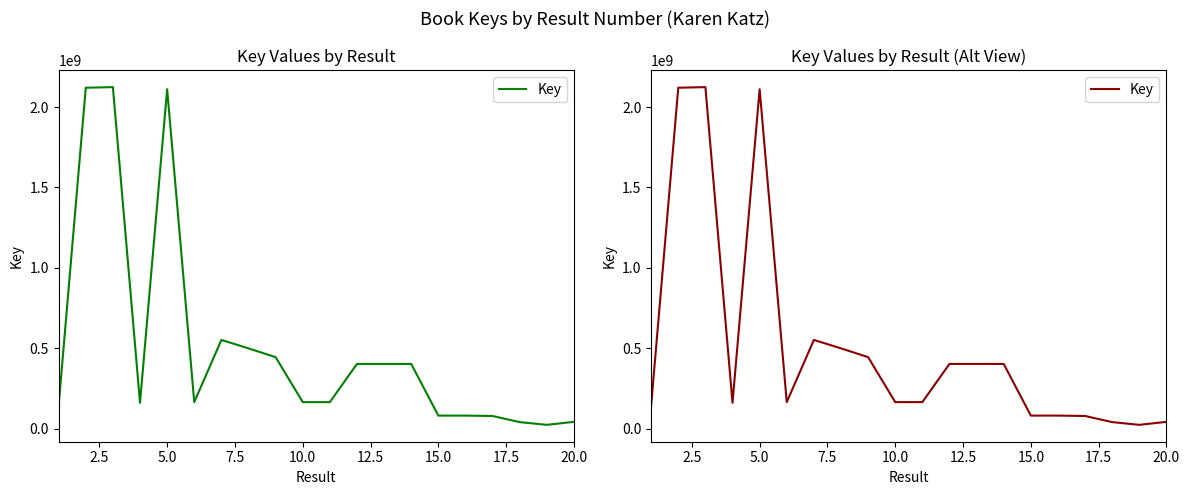

What is the sum of the values at 2.5 and 5.0?

4243951235